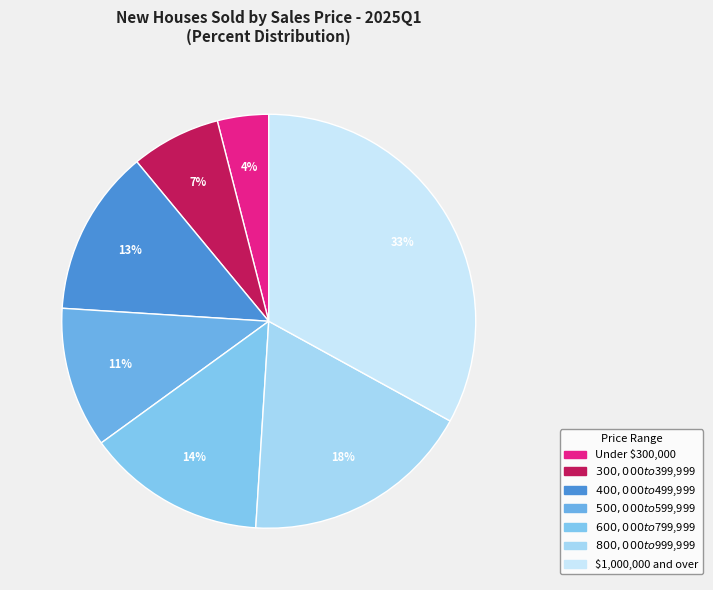

Is it true that $1,000,000 and over is 26% of the pie?

False